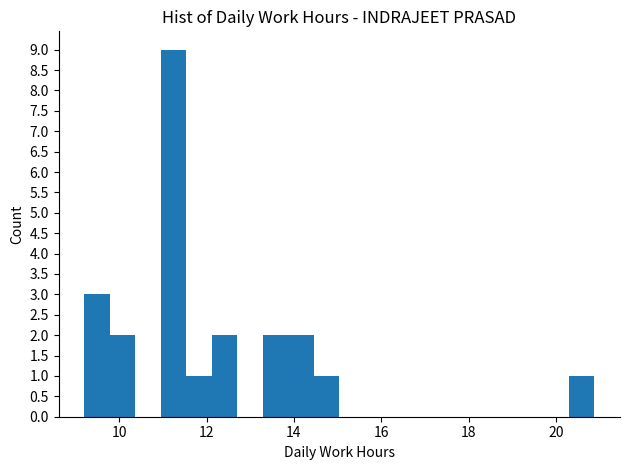

Around what value on the x-axis is the tallest bar? Give the approximate position of its centre, as read against the axis.

11.2